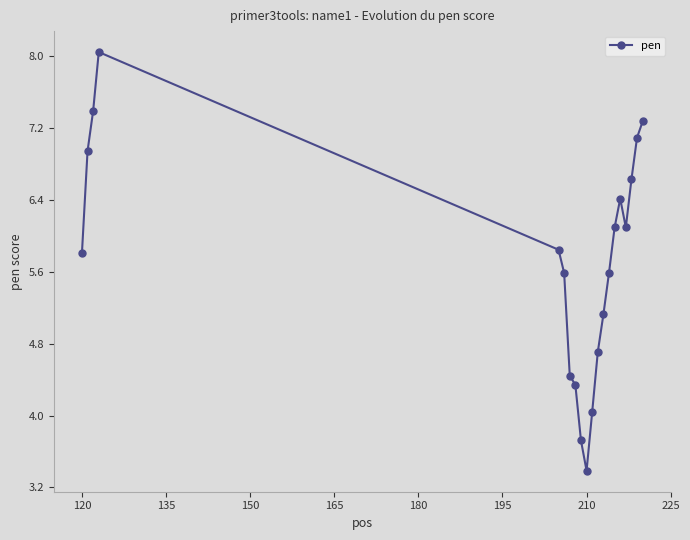

What is the value of the 2nd point from the left?

6.9